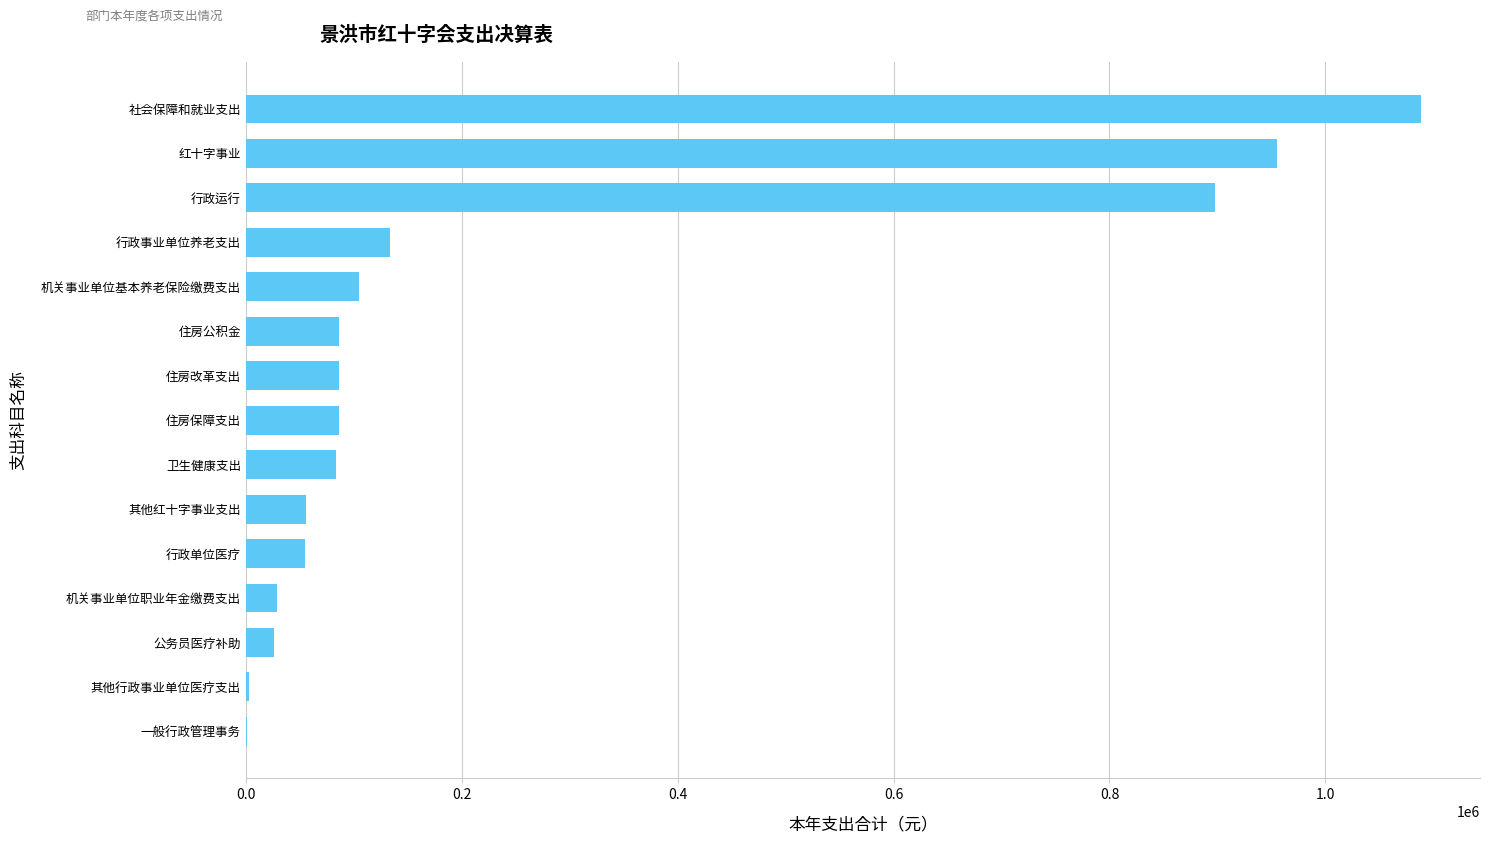

At which label is the value closest to 544892?

行政运行